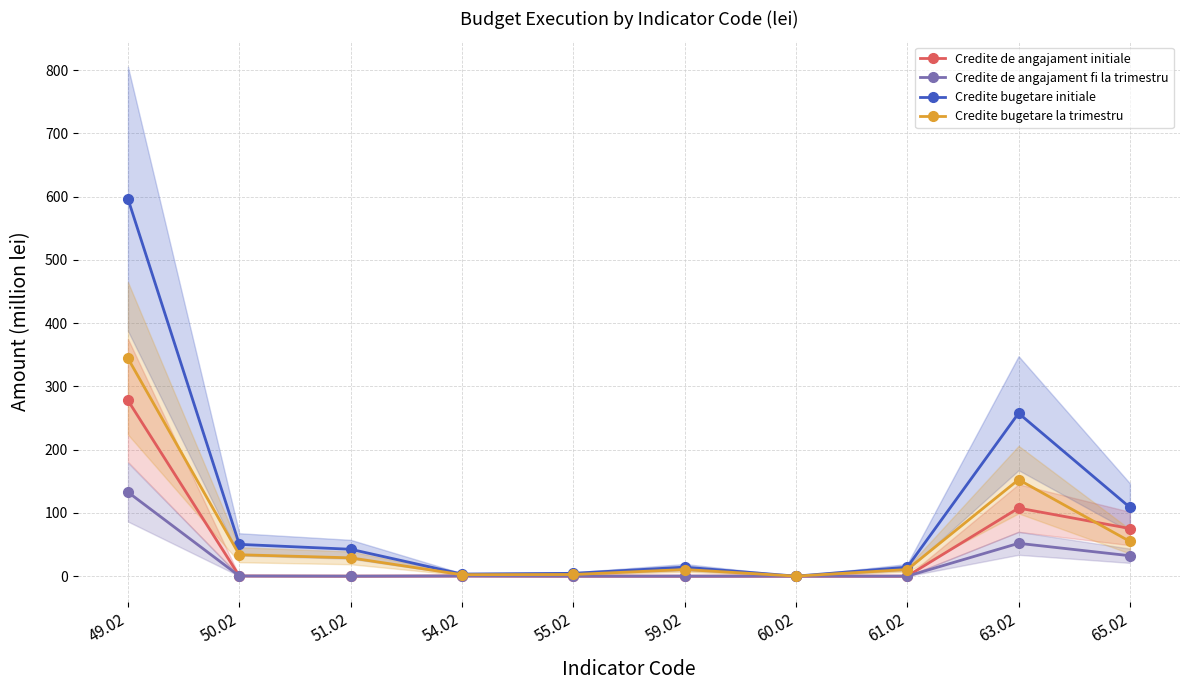

Is it true that Credite bugetare initiale equals 31.1 at 50.02?

False